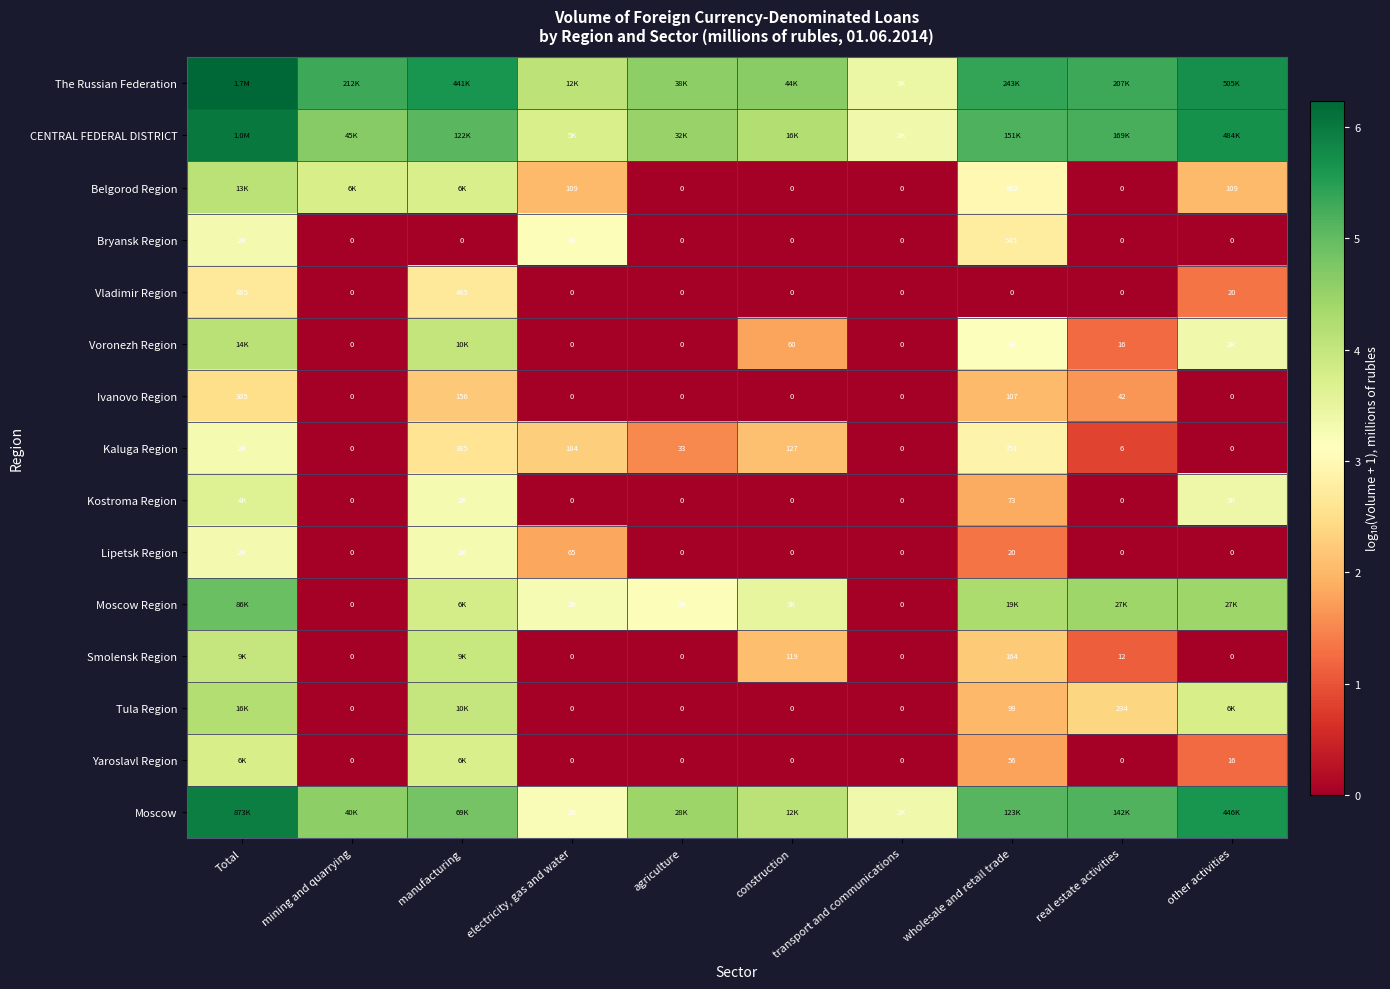

Which category has the highest value in the Vladimir Region series?

Total